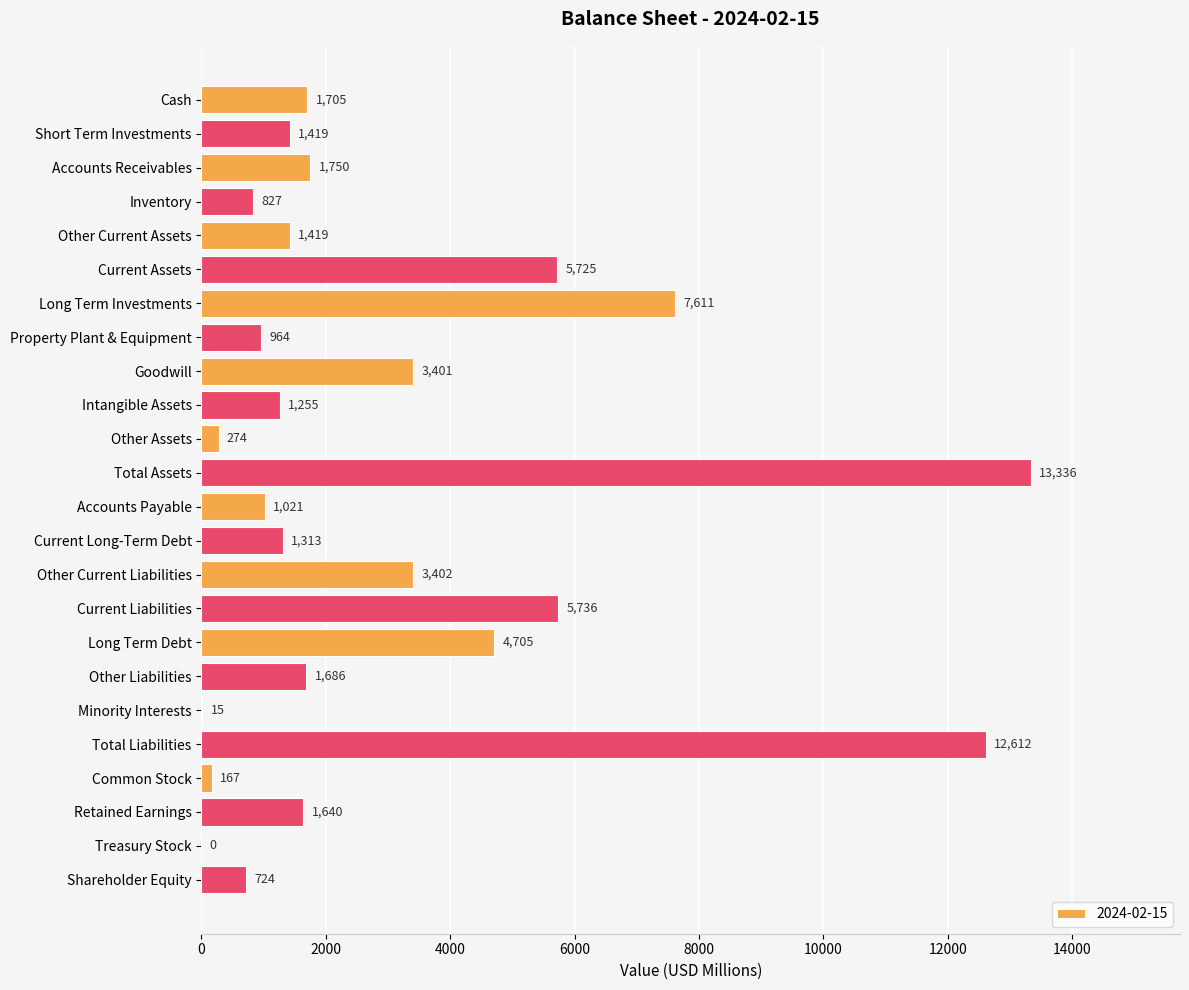

What is the change in value from Long Term Investments to Intangible Assets?

-6356